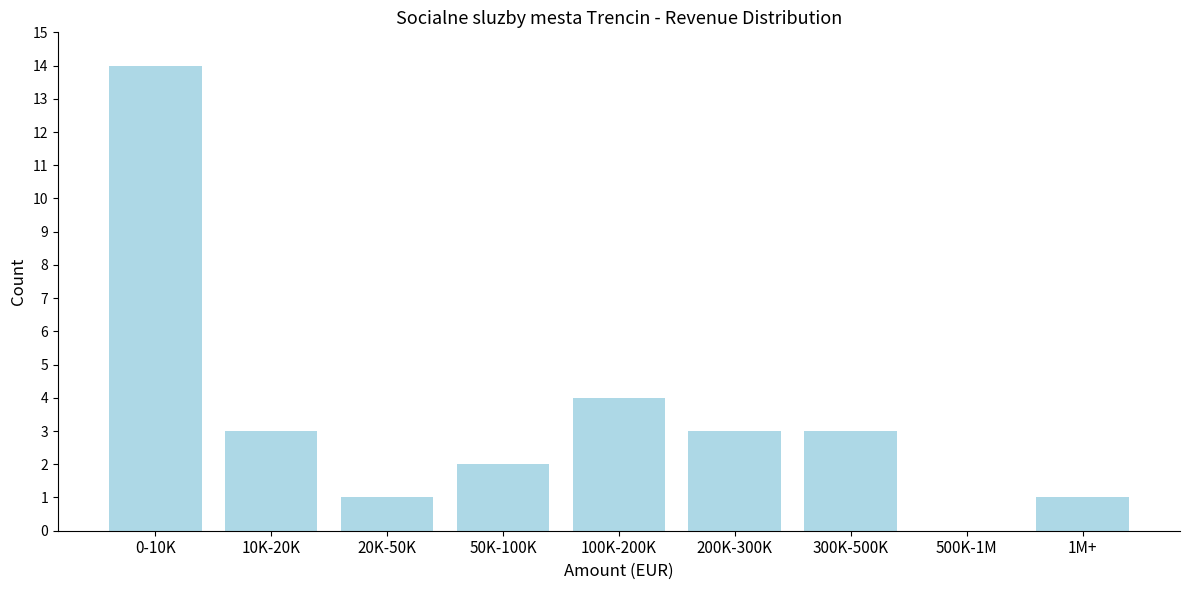

Reading left to right, transcribe all the data shown in this chart.

0-10K=14	10K-20K=3	20K-50K=1	50K-100K=2	100K-200K=4	200K-300K=3	300K-500K=3	500K-1M=0	1M+=1